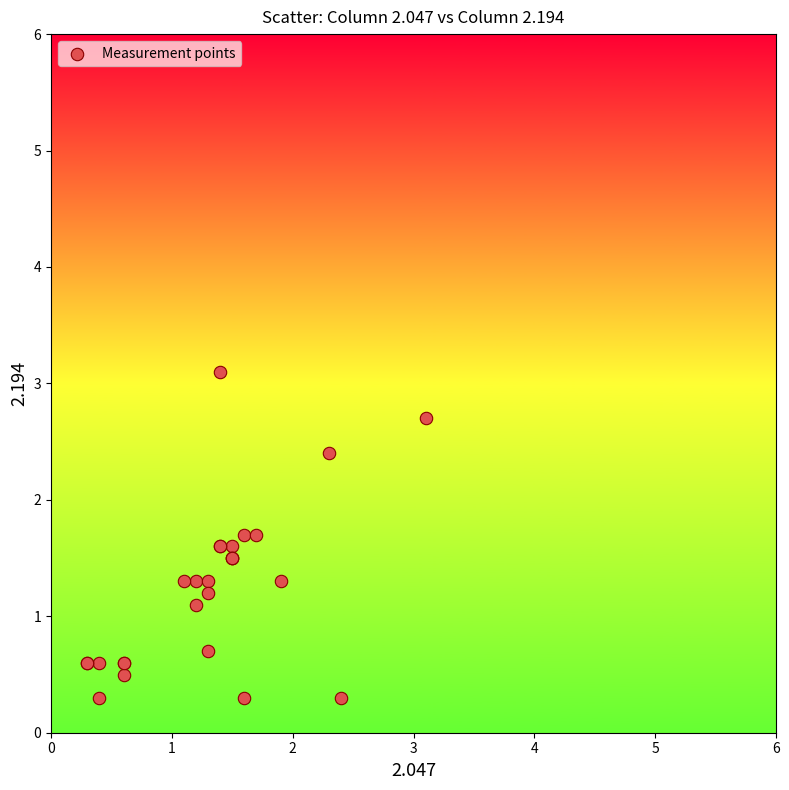

What Y value in the scatter plot is closest to 1?

1.1